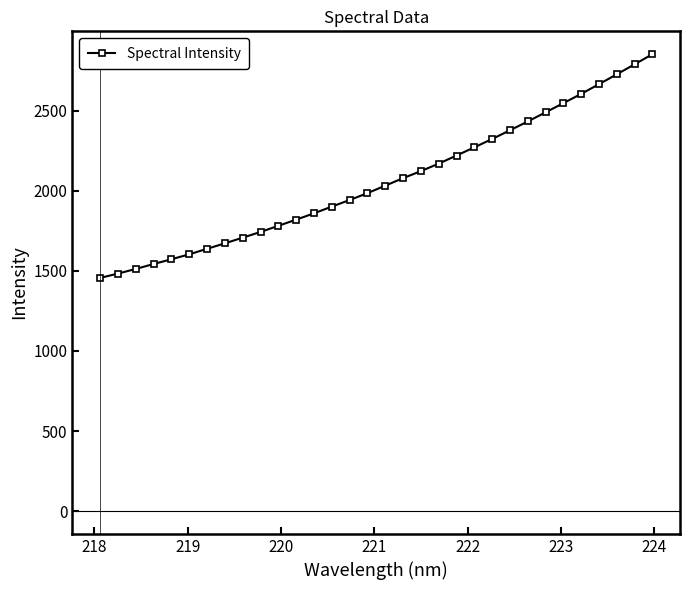

What is the value of the 23rd point from the left?

2324.8